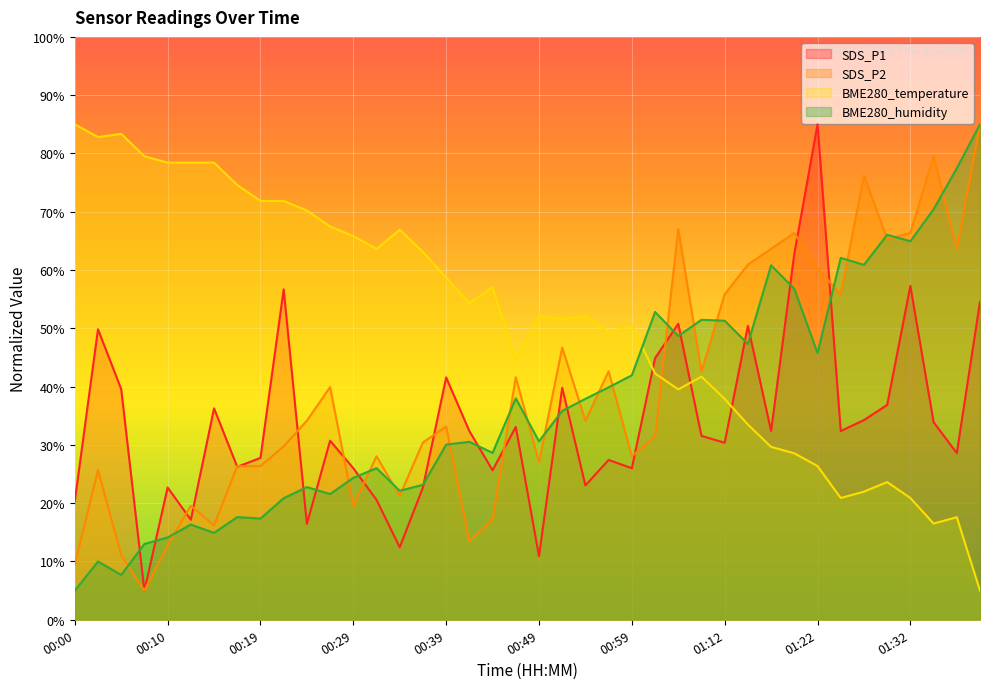

What are all the series names shown in the legend?

SDS_P1, SDS_P2, BME280_temperature, BME280_humidity